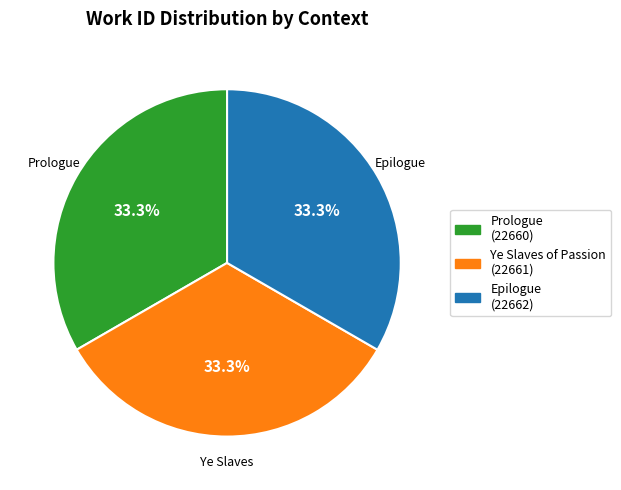

Is there a majority slice in this chart?

No